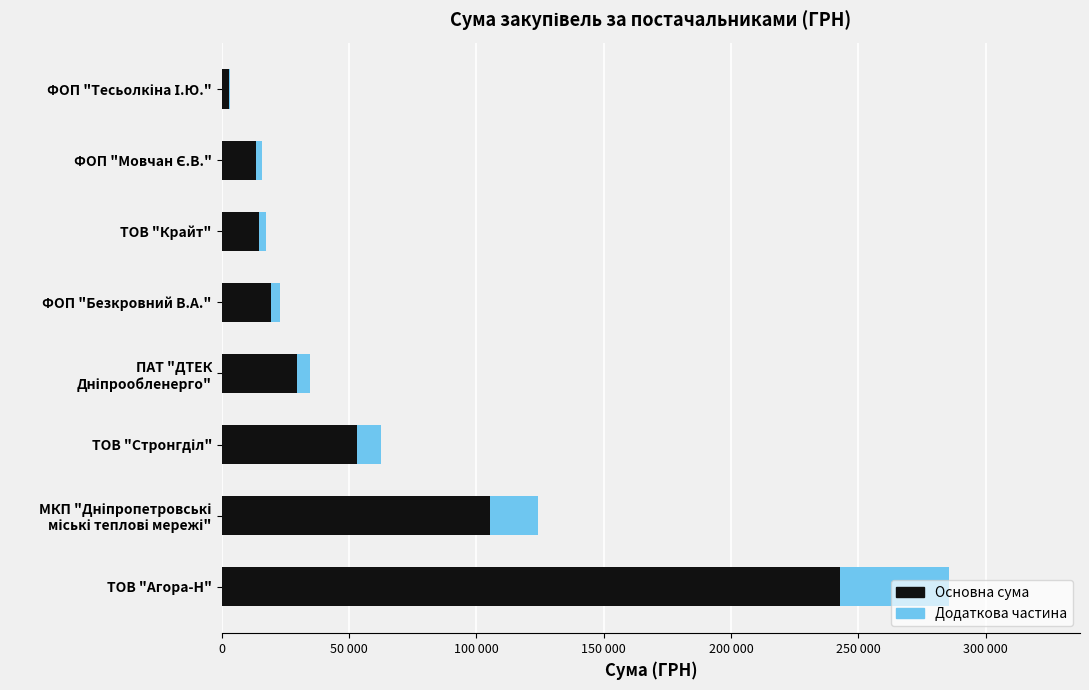

What are all the series names shown in the legend?

Основна сума, Додаткова частина